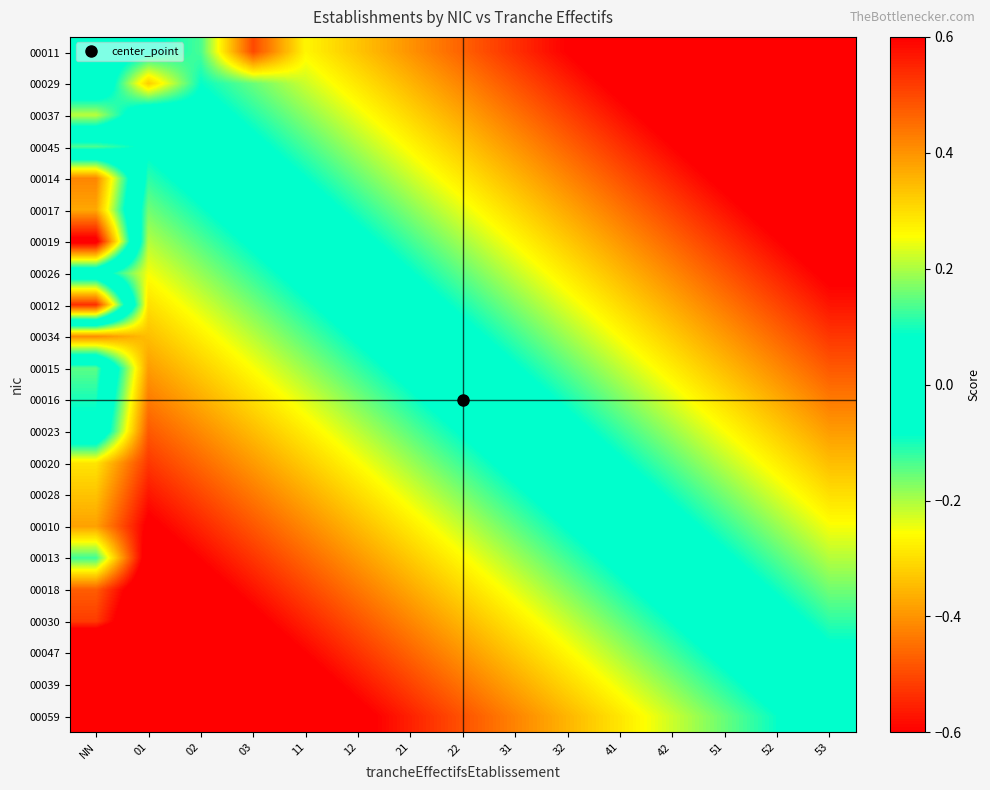

Which series changed the most between 01 and 51?

00011